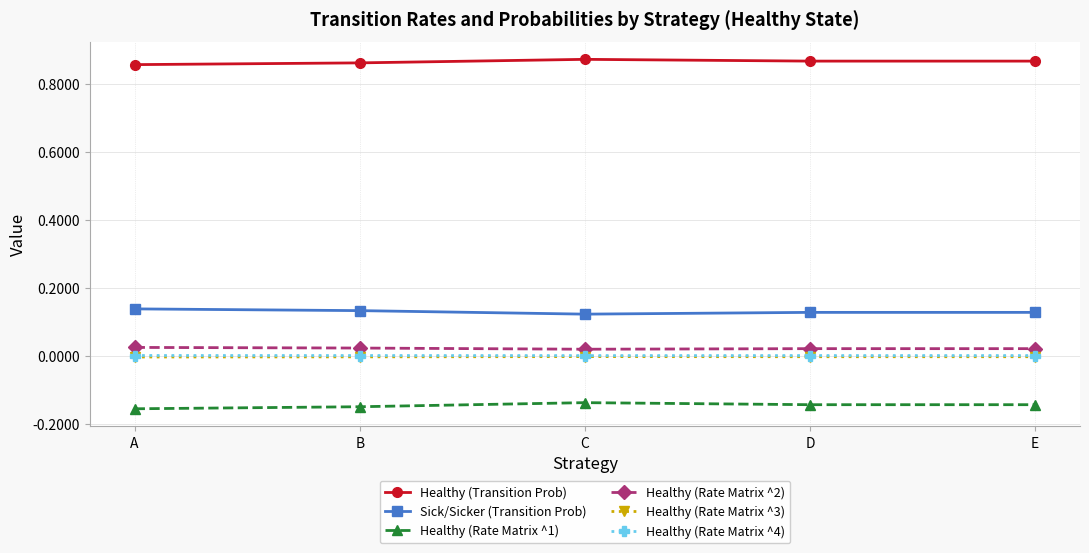

True or false: Healthy (Transition Prob) and Healthy (Rate Matrix ^3) cross at least once.

False